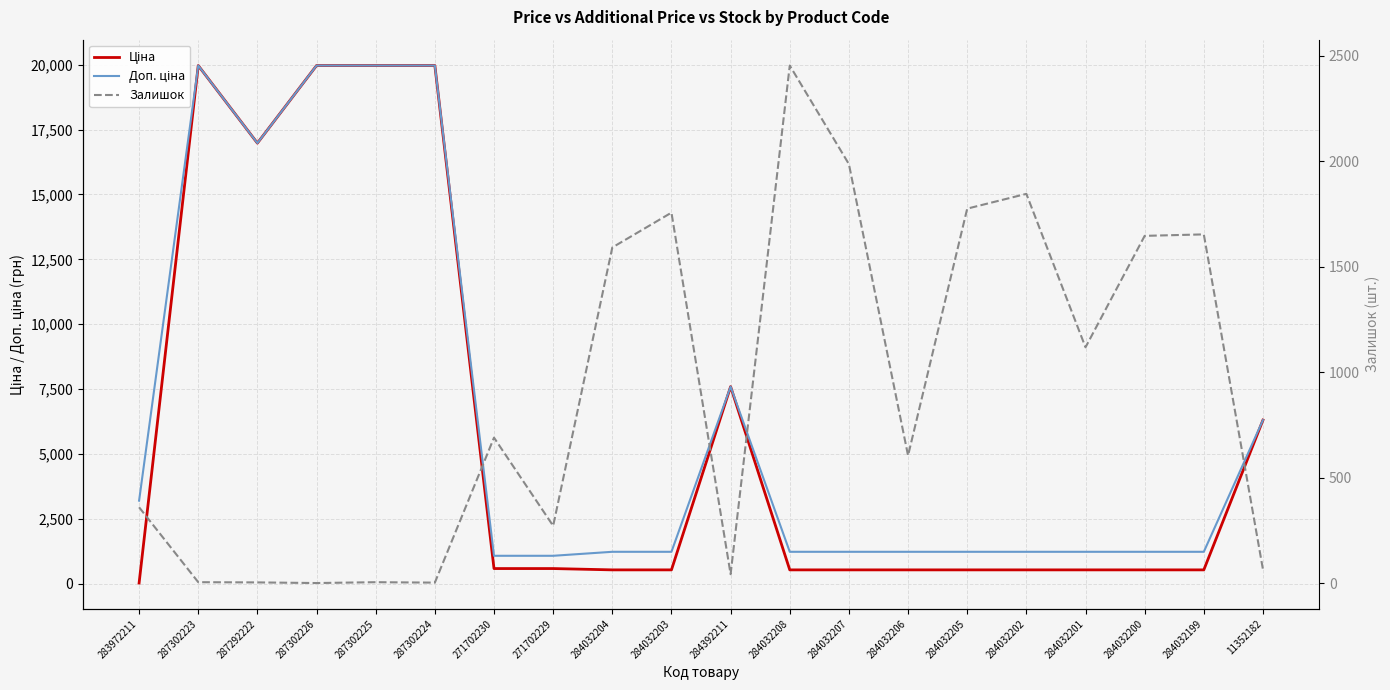

Is the value of Доп. ціна at 283972211 greater than the value of Залишок at 284032199?

Yes